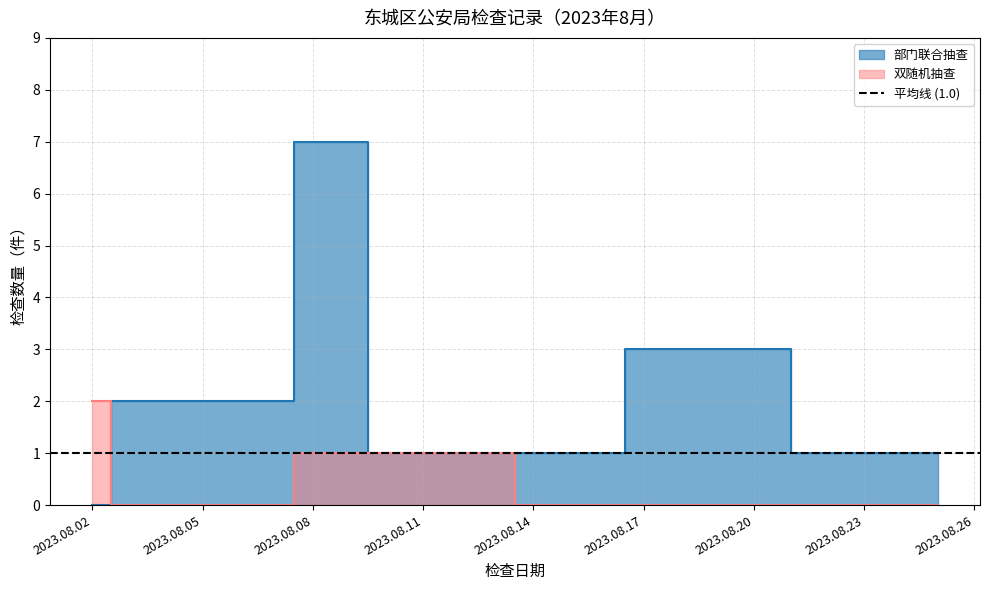

Reading left to right, transcribe all the data shown in this chart.

部门联合抽查: 0	2	2	7	1	1	3	1
双随机抽查: 2	0	0	1	1	0	0	0